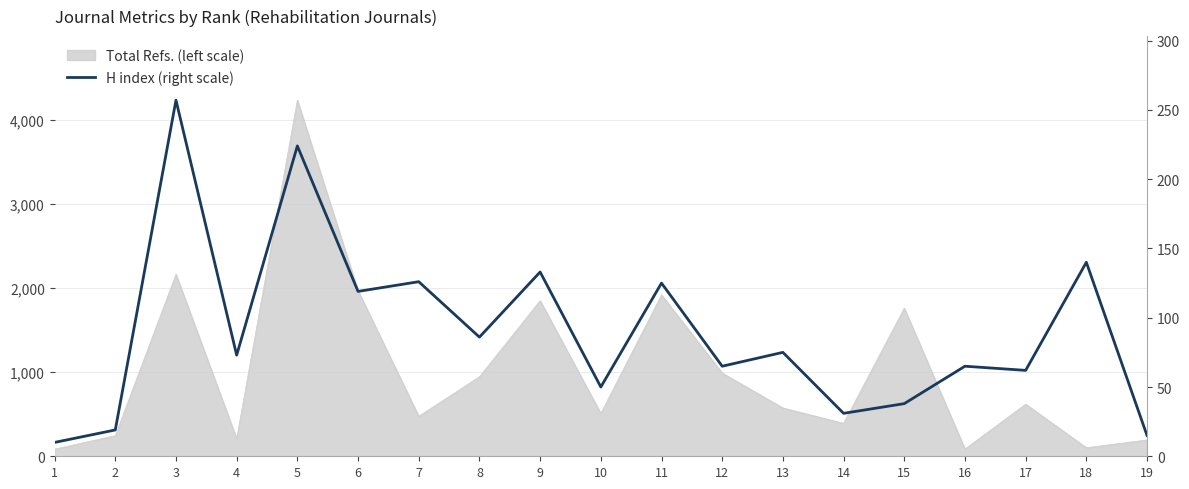

How many interior local valleys (lower than both neighbors) does the data have?

7